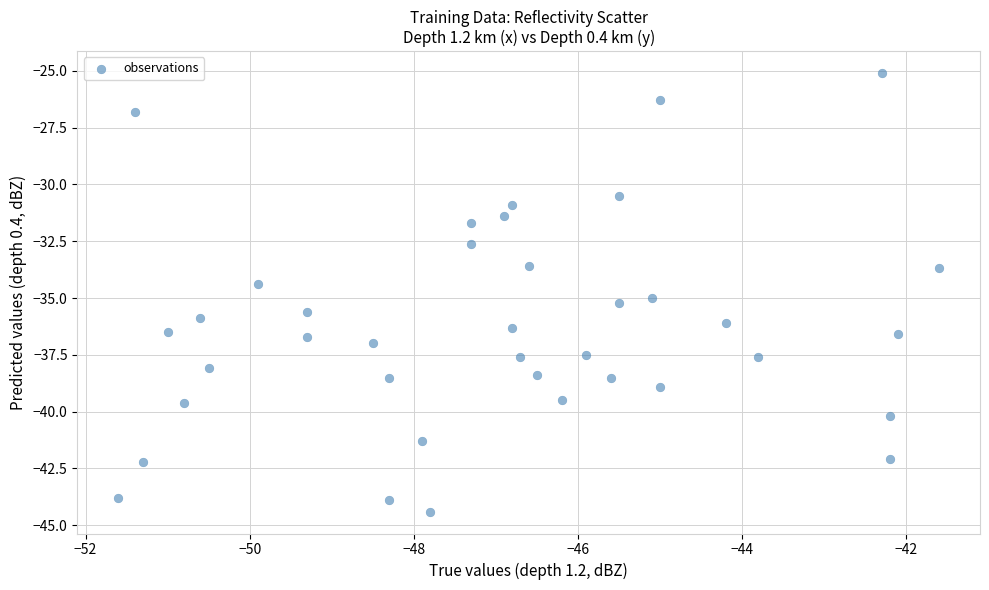

What is the range of Y values (max minus min)?

19.3